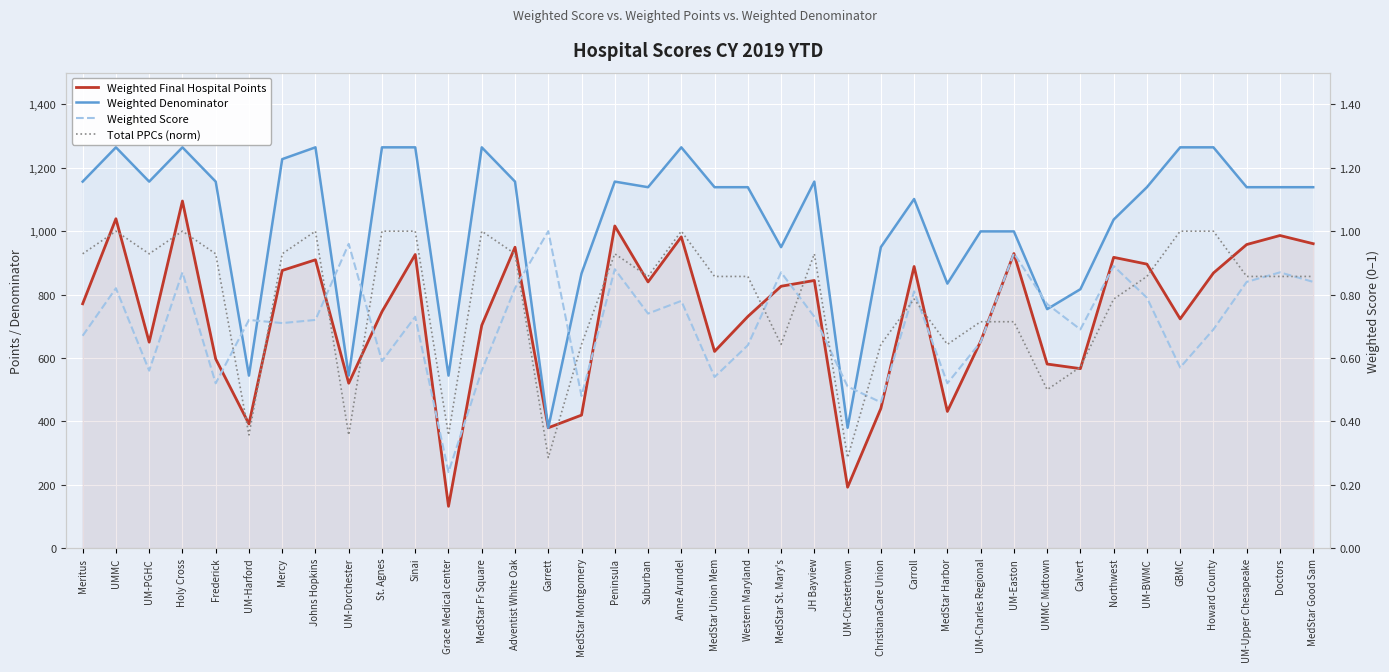

How many lines are shown in the chart?

4